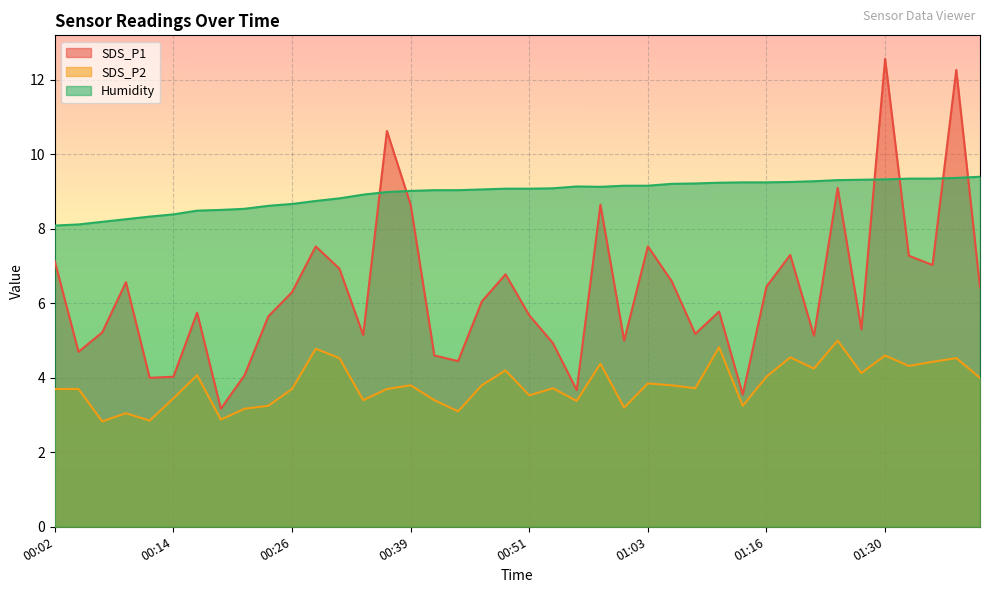

Between 01:27 and 00:54, which is larger?

01:27